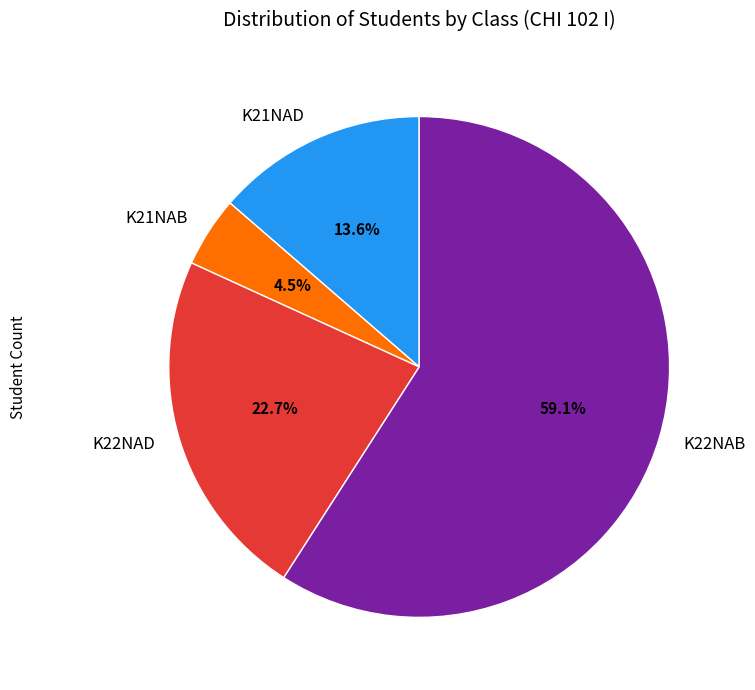

True or false: K22NAB accounts for 21% of the total.

False